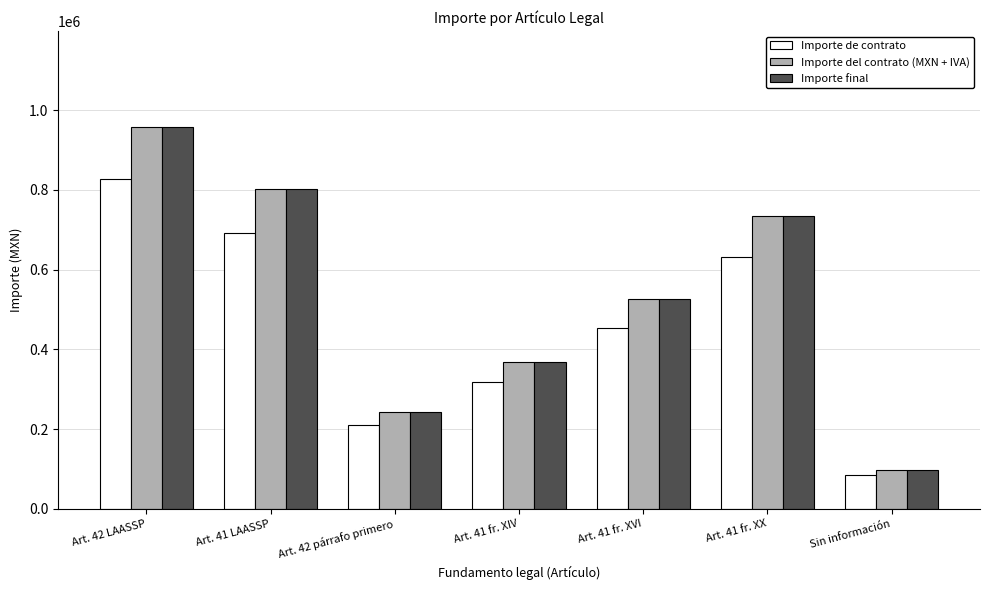

Reading left to right, transcribe all the data shown in this chart.

Importe de contrato: Art. 42 LAASSP=826191.4	Art. 41 LAASSP=692222.0	Art. 42 párrafo primero=210129.3	Art. 41 fr. XIV=317832.2	Art. 41 fr. XVI=453463.1	Art. 41 fr. XX=632592.0	Sin información=84000.0
Importe del contrato (MXN + IVA): Art. 42 LAASSP=958382.0	Art. 41 LAASSP=802977.6	Art. 42 párrafo primero=243750.0	Art. 41 fr. XIV=368685.4	Art. 41 fr. XVI=526017.2	Art. 41 fr. XX=733806.7	Sin información=97440.0
Importe final: Art. 42 LAASSP=958382.0	Art. 41 LAASSP=802977.6	Art. 42 párrafo primero=243750.0	Art. 41 fr. XIV=368685.4	Art. 41 fr. XVI=526017.2	Art. 41 fr. XX=733806.7	Sin información=97440.0